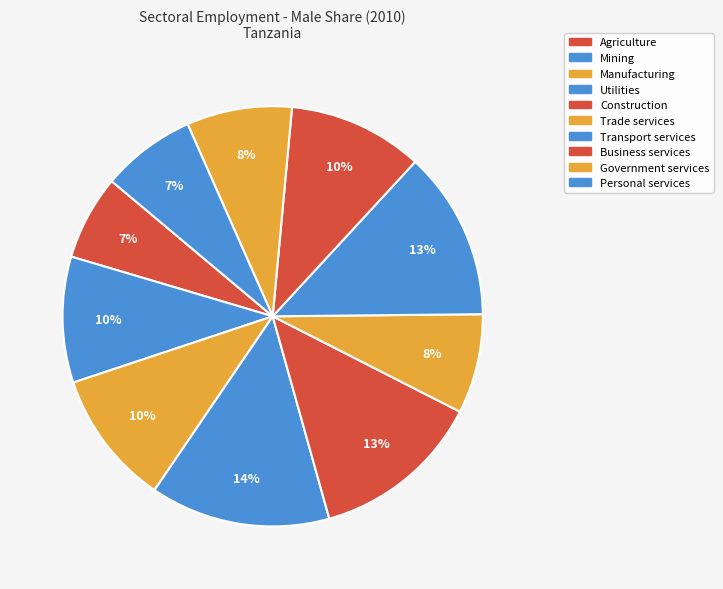

Is it true that Agriculture is 14% of the pie?

False